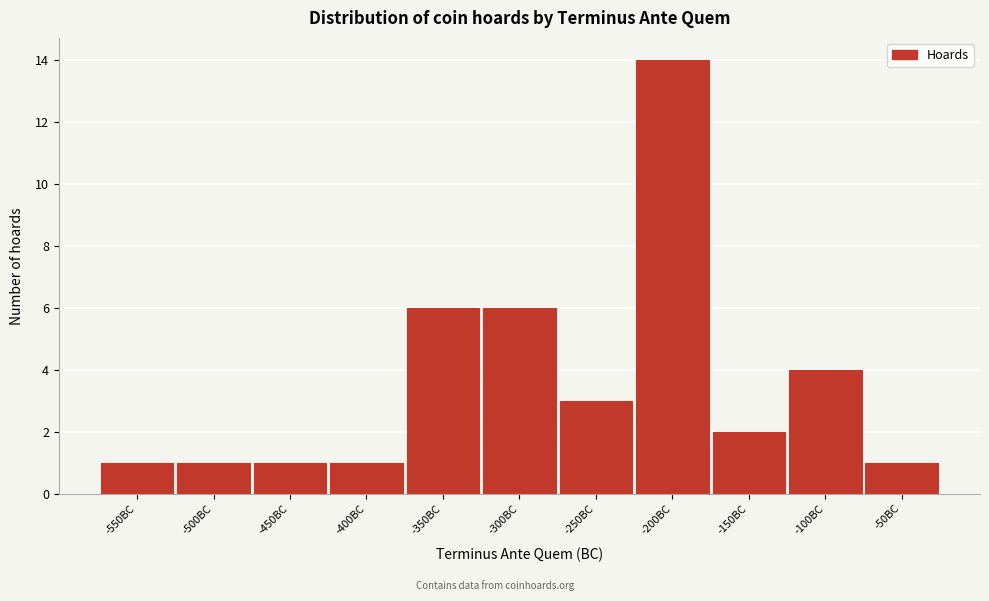

Reading left to right, extract all data points from this chart.

-550BC=1	-500BC=1	-450BC=1	-400BC=1	-350BC=6	-300BC=6	-250BC=3	-200BC=14	-150BC=2	-100BC=4	-50BC=1